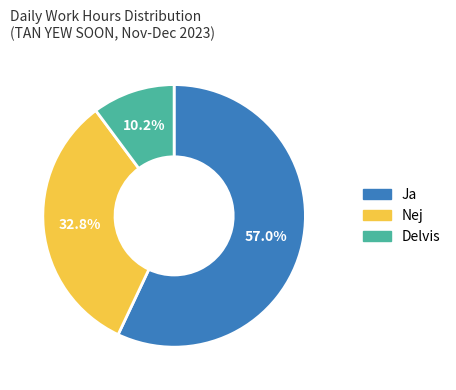

Does Ja account for over 50% of the chart?

Yes